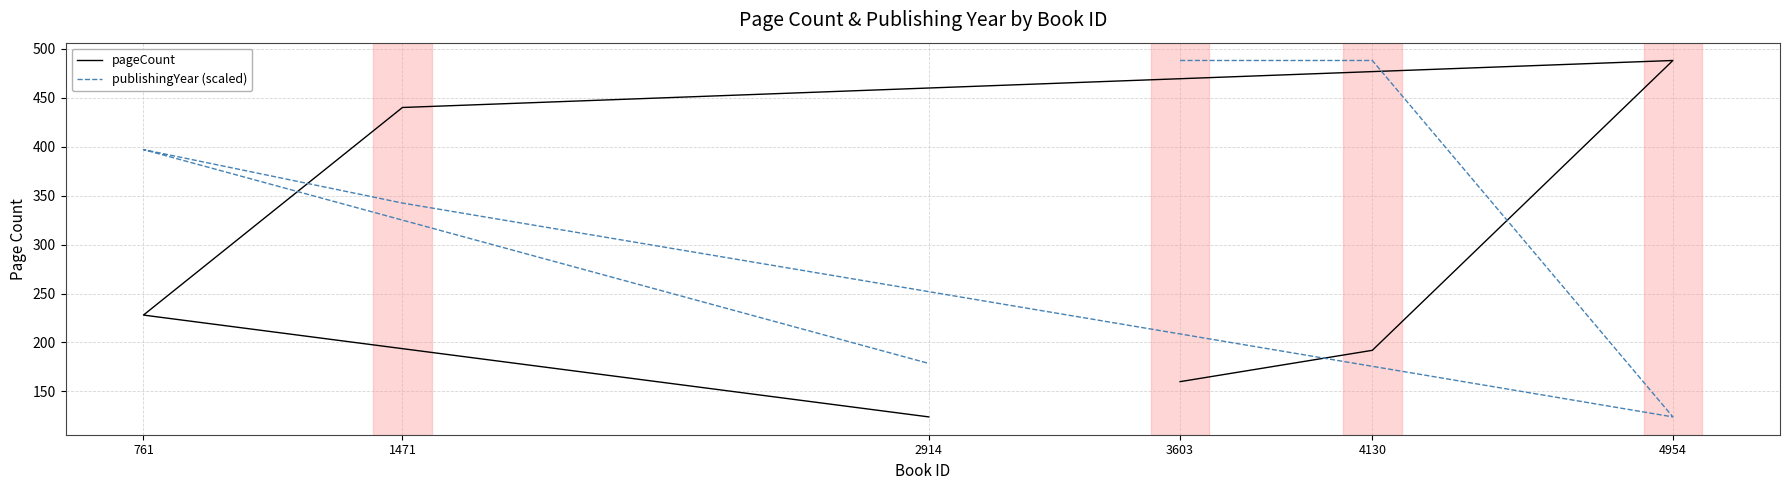

Where does the publishingYear (scaled) series first go above 397?

3603